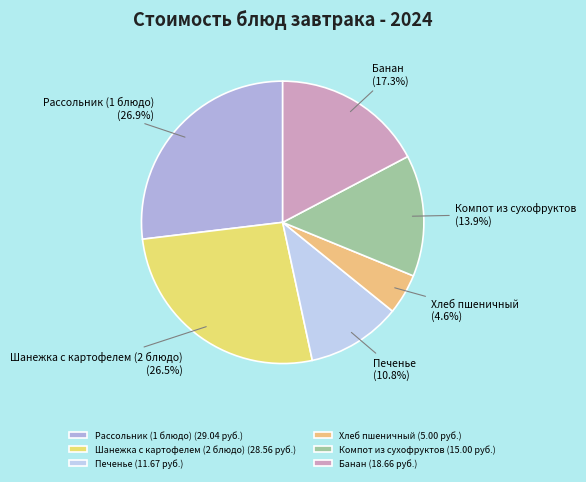

To the nearest percent, what percentage of the pie is Компот из сухофруктов?

14%